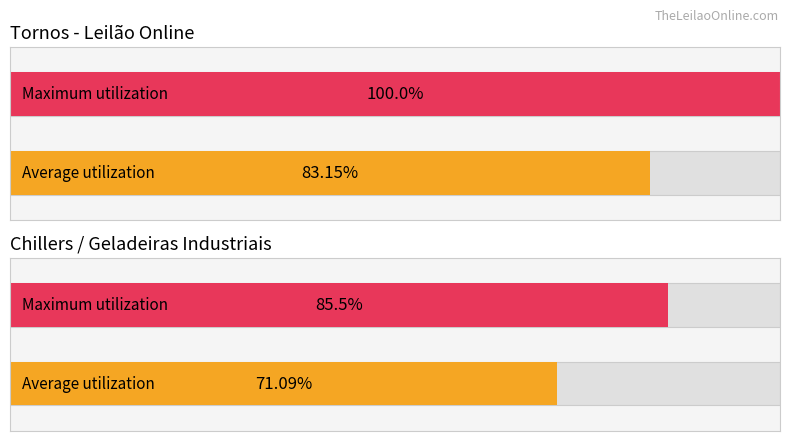

The value of Não vendido at 0 is 7. True or false?

False